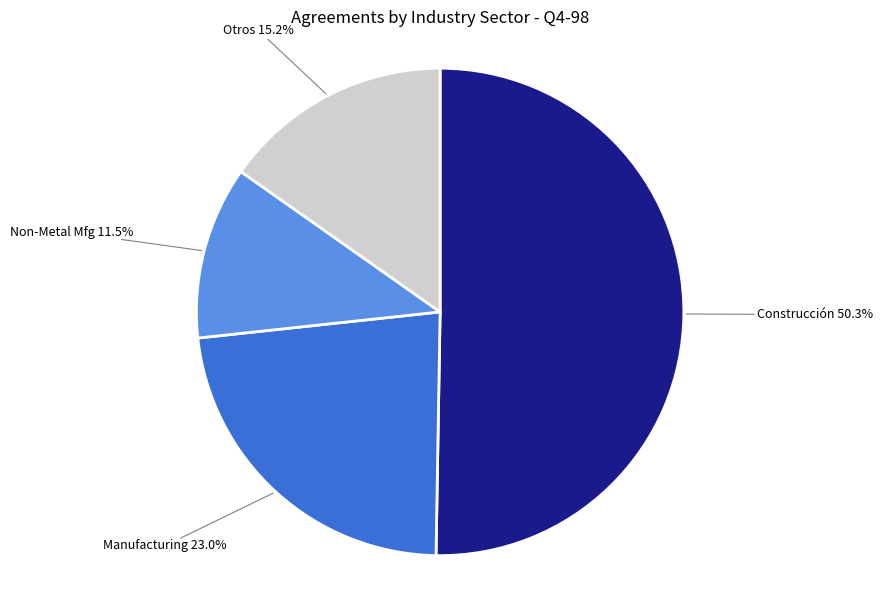

Is there a majority slice in this chart?

Yes